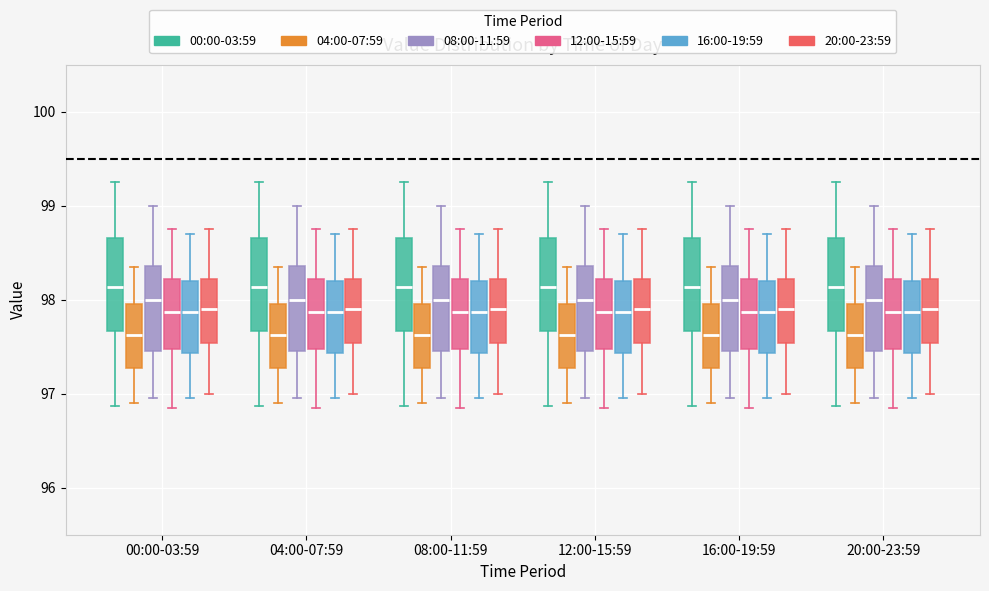

Reading left to right, read every box against the y-axis: the position of its median line, the range the box covers, and the ends of its whiskers. The values are not printed on the chart, so give them approximately, as read against the axis.

00:00-03:59 (00:00-03:59): median 98.1, box 97.7 to 98.7, whiskers 96.9 to 99.3
00:00-03:59 (04:00-07:59): median 97.6, box 97.3 to 98.0, whiskers 96.9 to 98.4
00:00-03:59 (08:00-11:59): median 98.0, box 97.5 to 98.4, whiskers 97.0 to 99.0
00:00-03:59 (12:00-15:59): median 97.9, box 97.5 to 98.2, whiskers 96.9 to 98.8
00:00-03:59 (16:00-19:59): median 97.9, box 97.4 to 98.2, whiskers 97.0 to 98.7
00:00-03:59 (20:00-23:59): median 97.9, box 97.5 to 98.2, whiskers 97.0 to 98.8
04:00-07:59 (00:00-03:59): median 98.1, box 97.7 to 98.7, whiskers 96.9 to 99.3
04:00-07:59 (04:00-07:59): median 97.6, box 97.3 to 98.0, whiskers 96.9 to 98.4
04:00-07:59 (08:00-11:59): median 98.0, box 97.5 to 98.4, whiskers 97.0 to 99.0
04:00-07:59 (12:00-15:59): median 97.9, box 97.5 to 98.2, whiskers 96.9 to 98.8
04:00-07:59 (16:00-19:59): median 97.9, box 97.4 to 98.2, whiskers 97.0 to 98.7
04:00-07:59 (20:00-23:59): median 97.9, box 97.5 to 98.2, whiskers 97.0 to 98.8
08:00-11:59 (00:00-03:59): median 98.1, box 97.7 to 98.7, whiskers 96.9 to 99.3
08:00-11:59 (04:00-07:59): median 97.6, box 97.3 to 98.0, whiskers 96.9 to 98.4
08:00-11:59 (08:00-11:59): median 98.0, box 97.5 to 98.4, whiskers 97.0 to 99.0
08:00-11:59 (12:00-15:59): median 97.9, box 97.5 to 98.2, whiskers 96.9 to 98.8
08:00-11:59 (16:00-19:59): median 97.9, box 97.4 to 98.2, whiskers 97.0 to 98.7
08:00-11:59 (20:00-23:59): median 97.9, box 97.5 to 98.2, whiskers 97.0 to 98.8
12:00-15:59 (00:00-03:59): median 98.1, box 97.7 to 98.7, whiskers 96.9 to 99.3
12:00-15:59 (04:00-07:59): median 97.6, box 97.3 to 98.0, whiskers 96.9 to 98.4
12:00-15:59 (08:00-11:59): median 98.0, box 97.5 to 98.4, whiskers 97.0 to 99.0
12:00-15:59 (12:00-15:59): median 97.9, box 97.5 to 98.2, whiskers 96.9 to 98.8
12:00-15:59 (16:00-19:59): median 97.9, box 97.4 to 98.2, whiskers 97.0 to 98.7
12:00-15:59 (20:00-23:59): median 97.9, box 97.5 to 98.2, whiskers 97.0 to 98.8
16:00-19:59 (00:00-03:59): median 98.1, box 97.7 to 98.7, whiskers 96.9 to 99.3
16:00-19:59 (04:00-07:59): median 97.6, box 97.3 to 98.0, whiskers 96.9 to 98.4
16:00-19:59 (08:00-11:59): median 98.0, box 97.5 to 98.4, whiskers 97.0 to 99.0
16:00-19:59 (12:00-15:59): median 97.9, box 97.5 to 98.2, whiskers 96.9 to 98.8
16:00-19:59 (16:00-19:59): median 97.9, box 97.4 to 98.2, whiskers 97.0 to 98.7
16:00-19:59 (20:00-23:59): median 97.9, box 97.5 to 98.2, whiskers 97.0 to 98.8
20:00-23:59 (00:00-03:59): median 98.1, box 97.7 to 98.7, whiskers 96.9 to 99.3
20:00-23:59 (04:00-07:59): median 97.6, box 97.3 to 98.0, whiskers 96.9 to 98.4
20:00-23:59 (08:00-11:59): median 98.0, box 97.5 to 98.4, whiskers 97.0 to 99.0
20:00-23:59 (12:00-15:59): median 97.9, box 97.5 to 98.2, whiskers 96.9 to 98.8
20:00-23:59 (16:00-19:59): median 97.9, box 97.4 to 98.2, whiskers 97.0 to 98.7
20:00-23:59 (20:00-23:59): median 97.9, box 97.5 to 98.2, whiskers 97.0 to 98.8